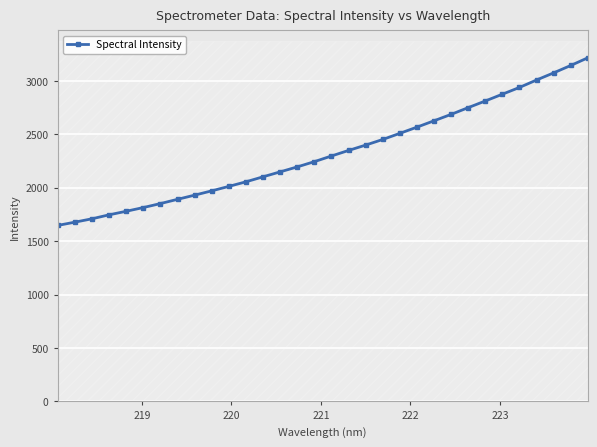

True or false: there are more than 2 points higher than both neighbors.

False